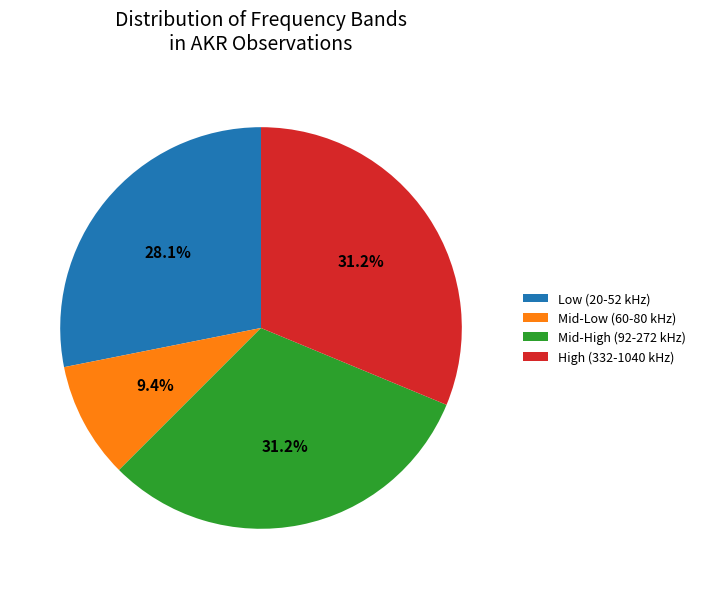

What is the ratio of the value at Mid-High (92-272 kHz) to the value at High (332-1040 kHz)?

1.0